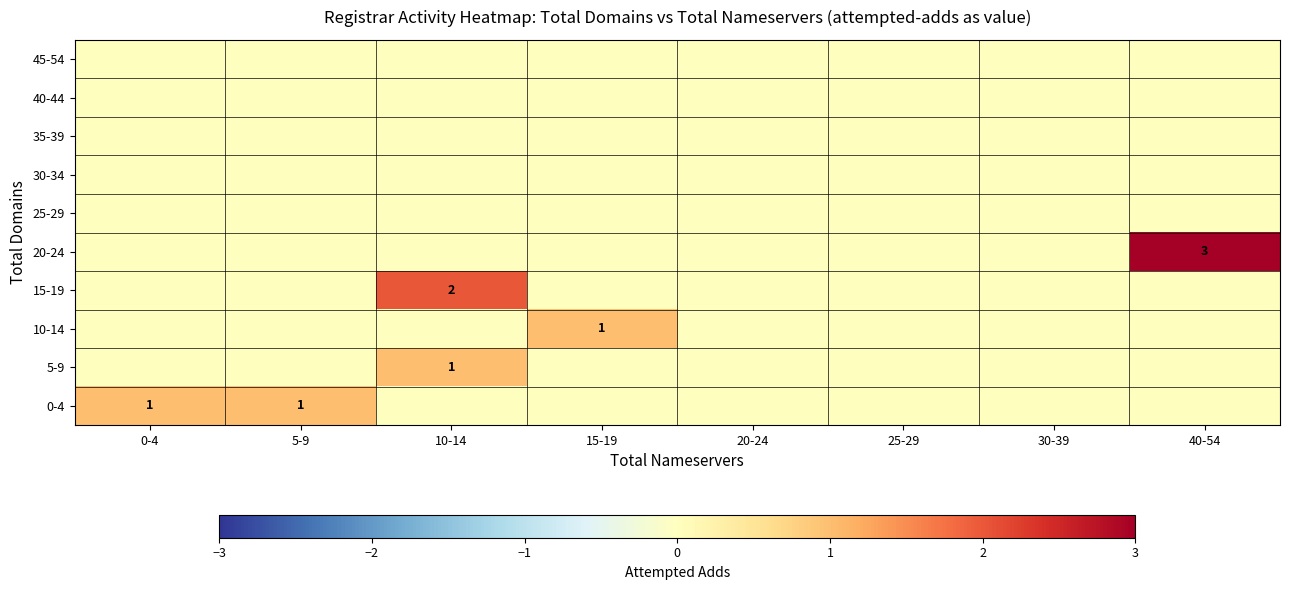

Is the value of 45-54 at 15-19 greater than the value of 25-29 at 0-4?

No